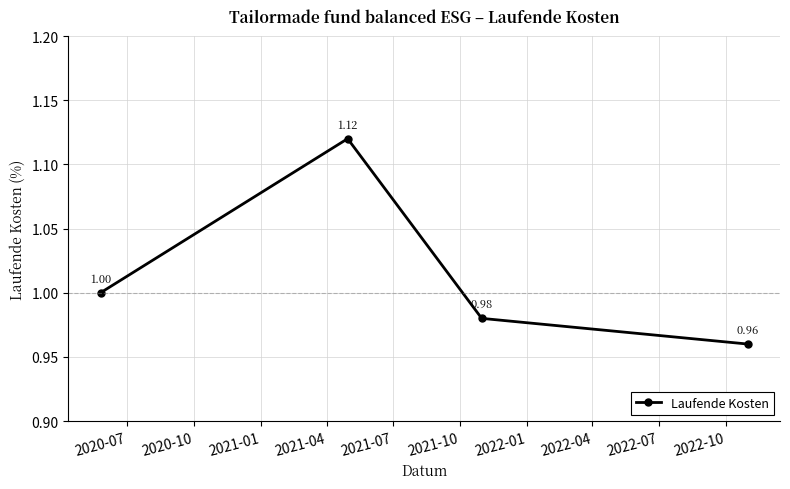

How many points are higher than both their immediate neighbors (excluding endpoints)?

1